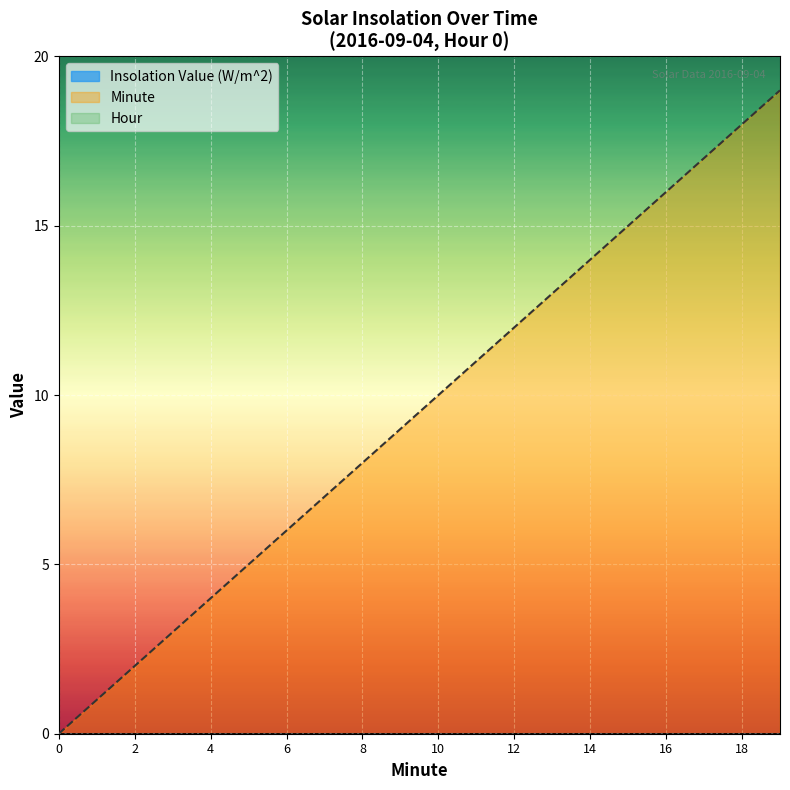

What is the value of the Minute point at the 19th from the left?

18